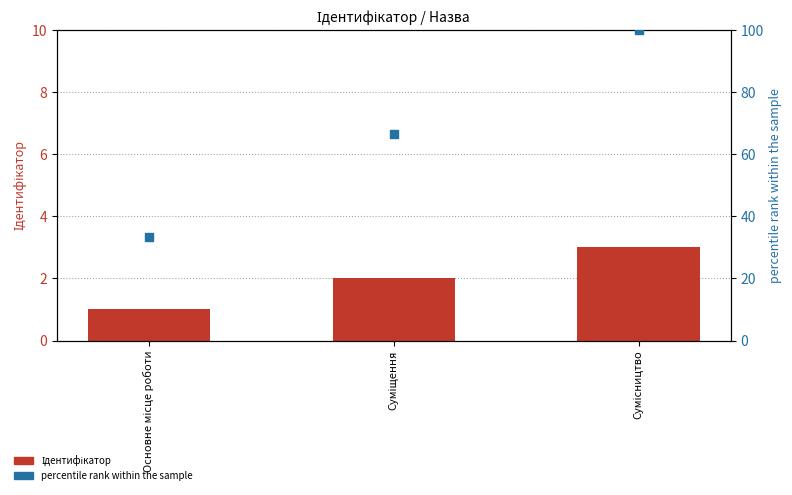

Which series has the largest Y range (max minus min)?

percentile rank within the sample